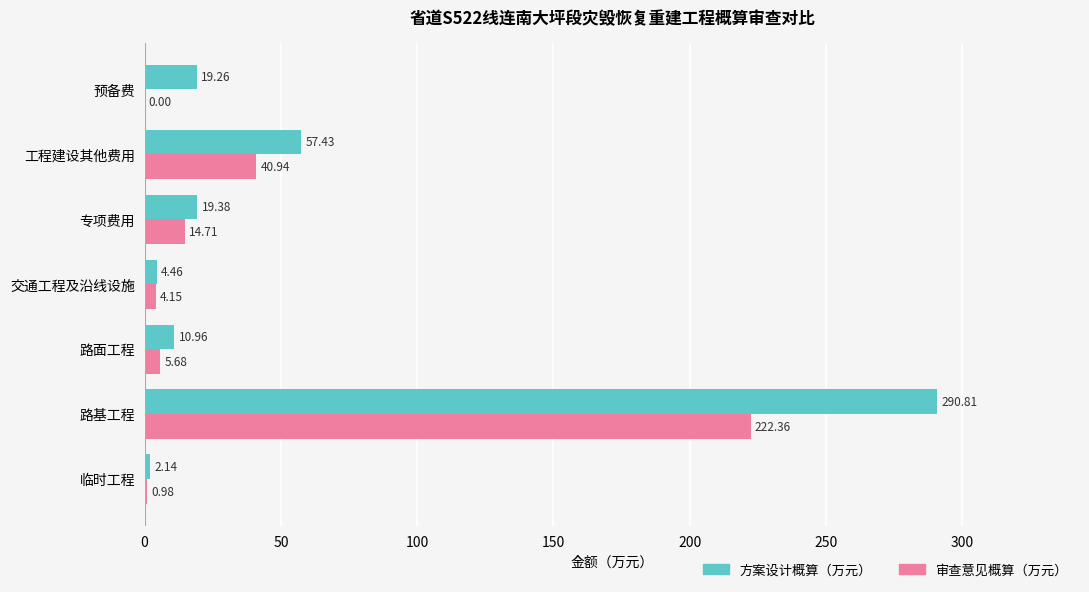

What is the average value of the 方案设计概算（万元） series?

57.8